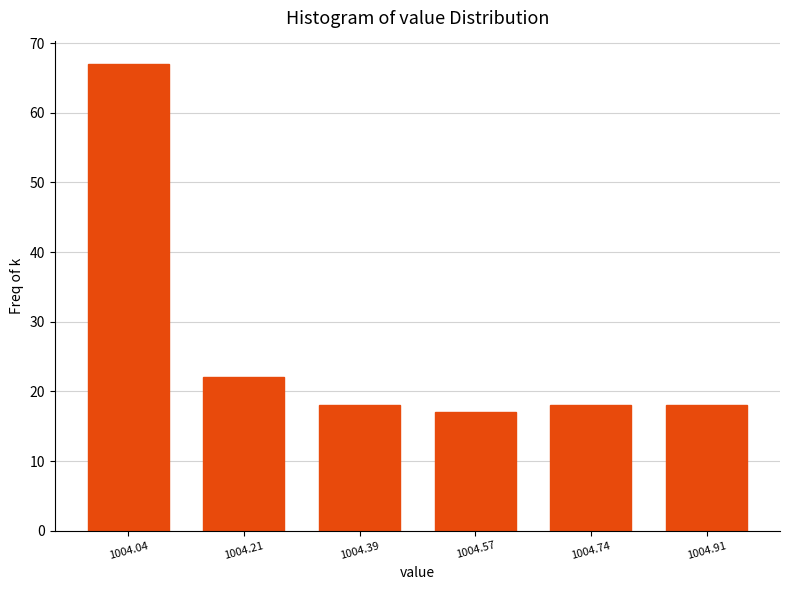

Reading left to right, transcribe all the data shown in this chart.

1004.04=67	1004.21=22	1004.39=18	1004.57=17	1004.74=18	1004.91=18